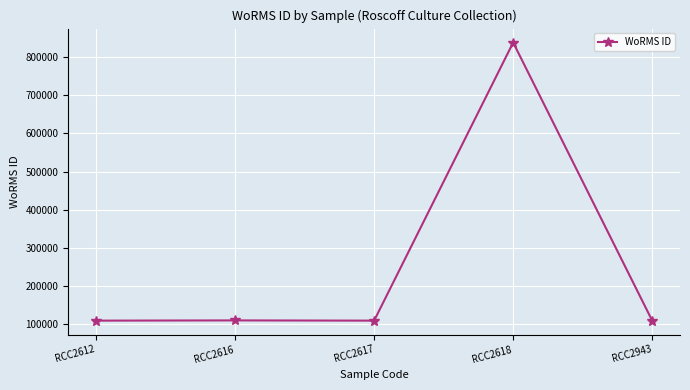

The chart shows a value of 110153 at RCC2616. True or false?

True